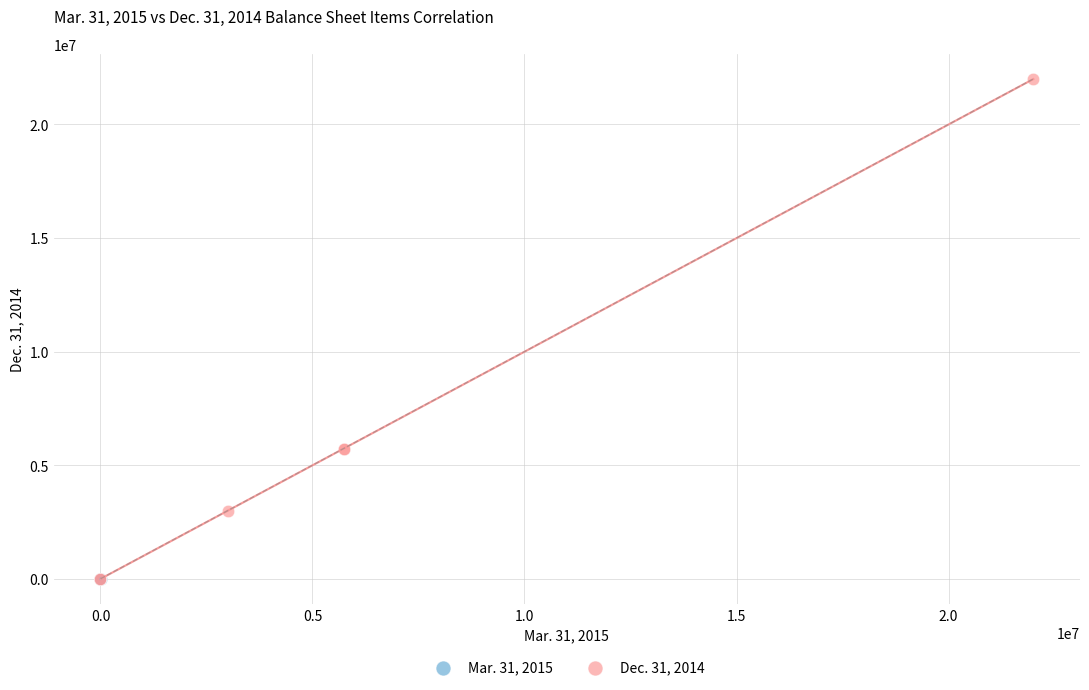

Which series has the largest Y range (max minus min)?

Dec. 31, 2014